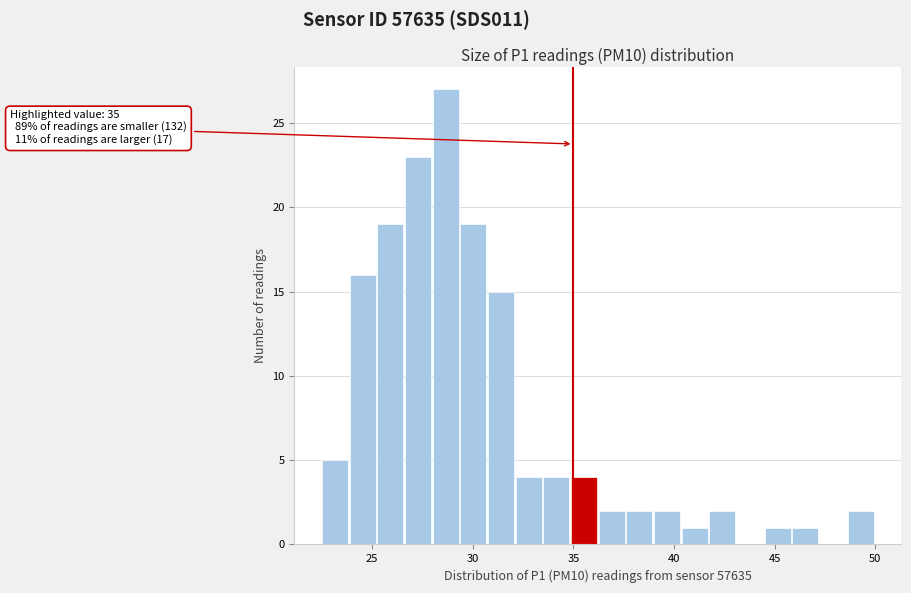

Around what value on the x-axis is the tallest bar? Give the approximate position of its centre, as read against the axis.

28.5